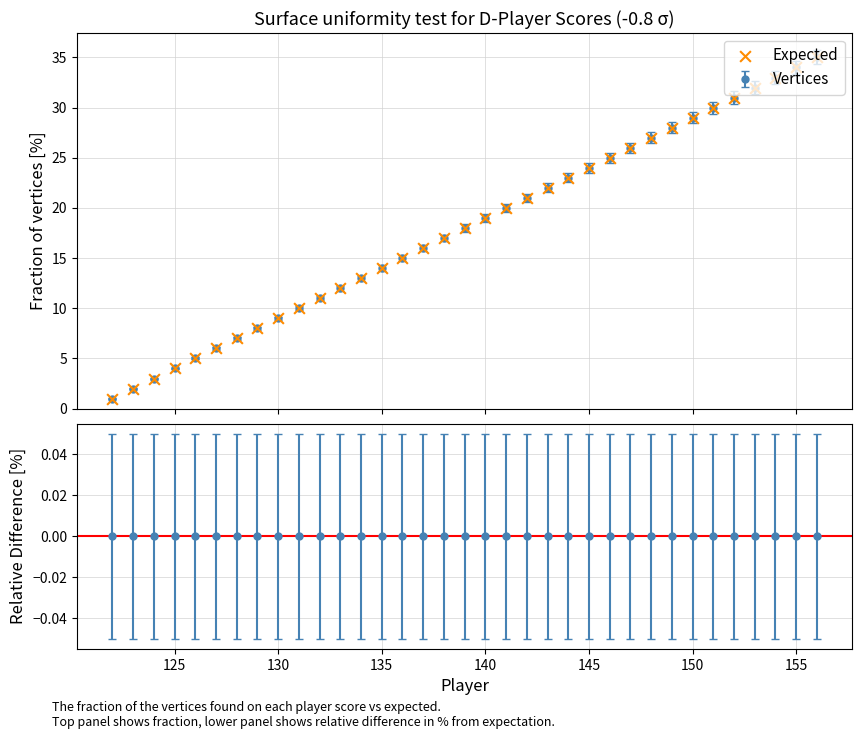

What is the value of the 26th point from the left?

26.0